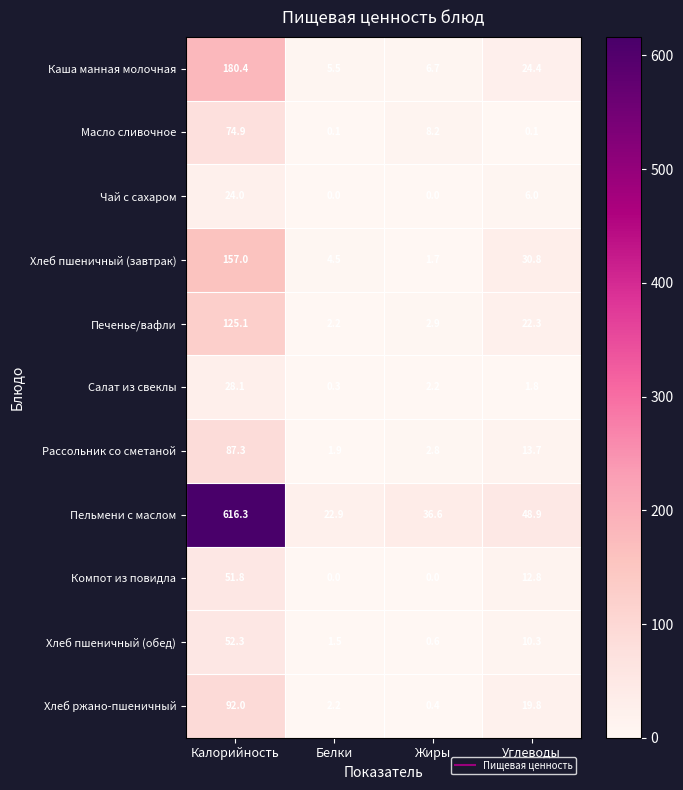

What is the spread (max minus min) of values at Калорийность?

592.3